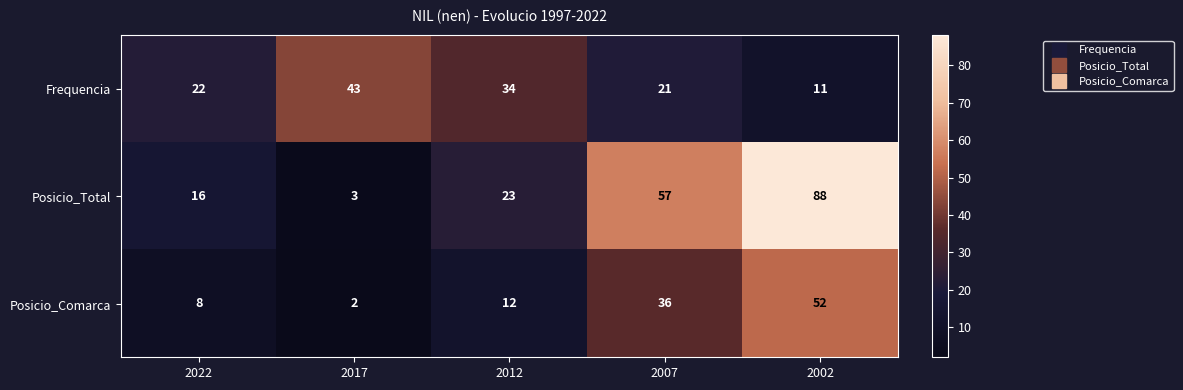

Which category has the highest value across all series?

2002